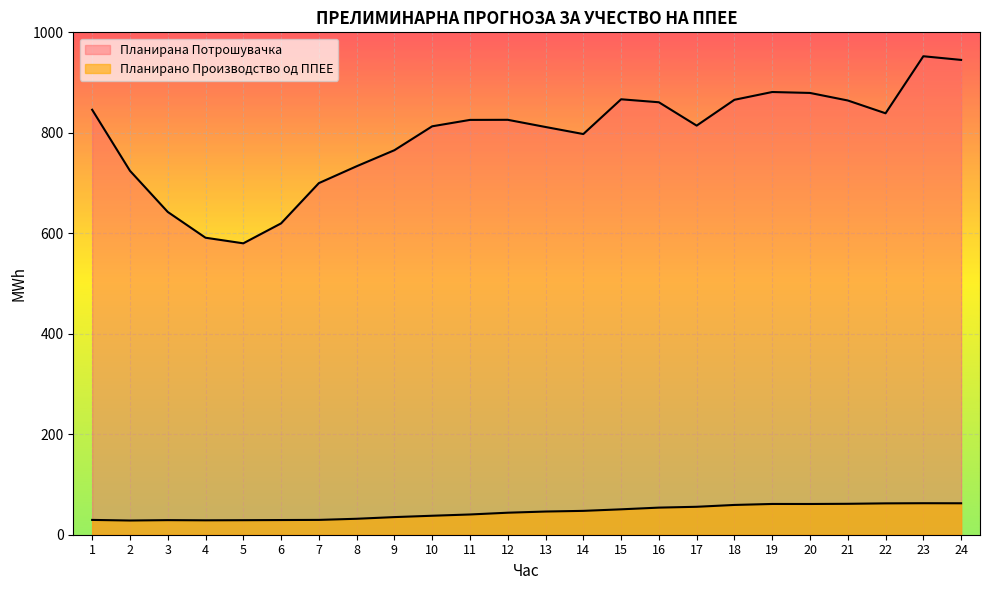

True or false: Планирано Производство од ППЕЕ and Планирана Потрошувачка cross at least once.

False